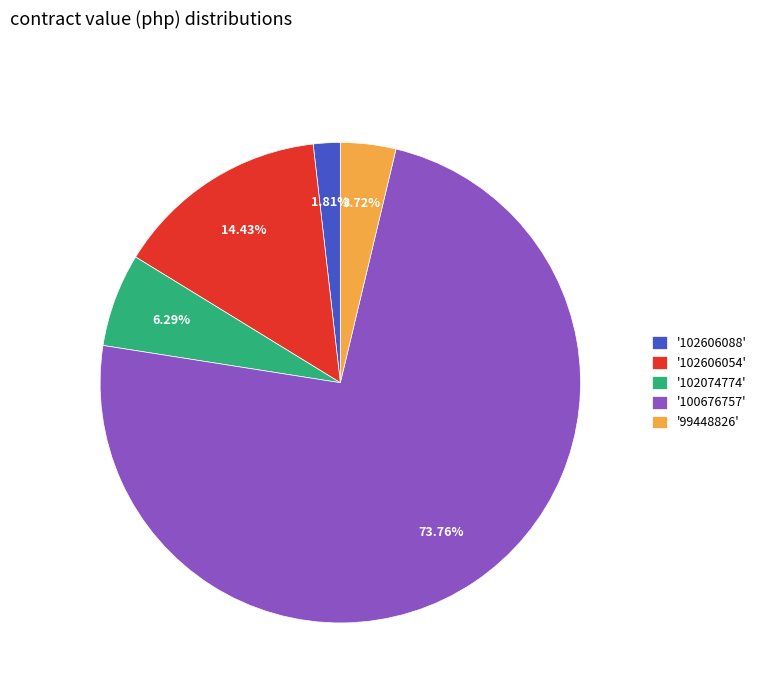

How many segments does this pie chart have?

5